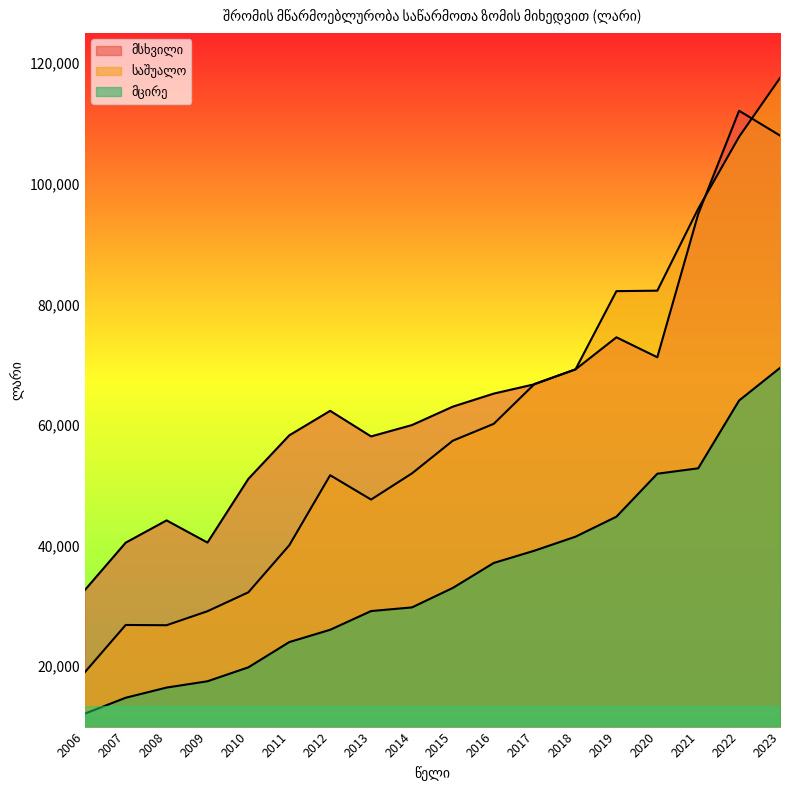

Which series has the largest total across all categories?

მსხვილი